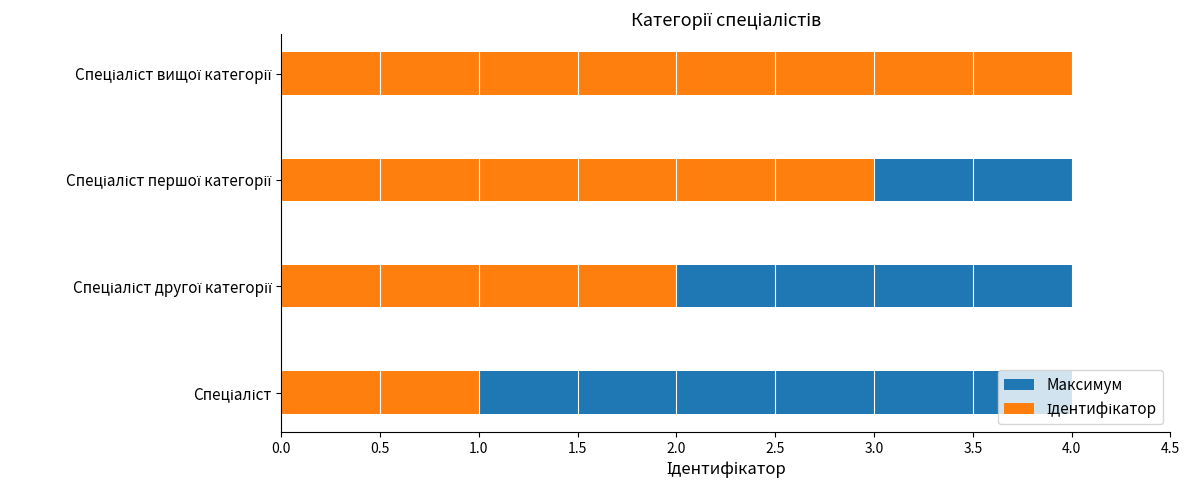

The value of Максимум at 1.5 is 0.7. True or false?

False